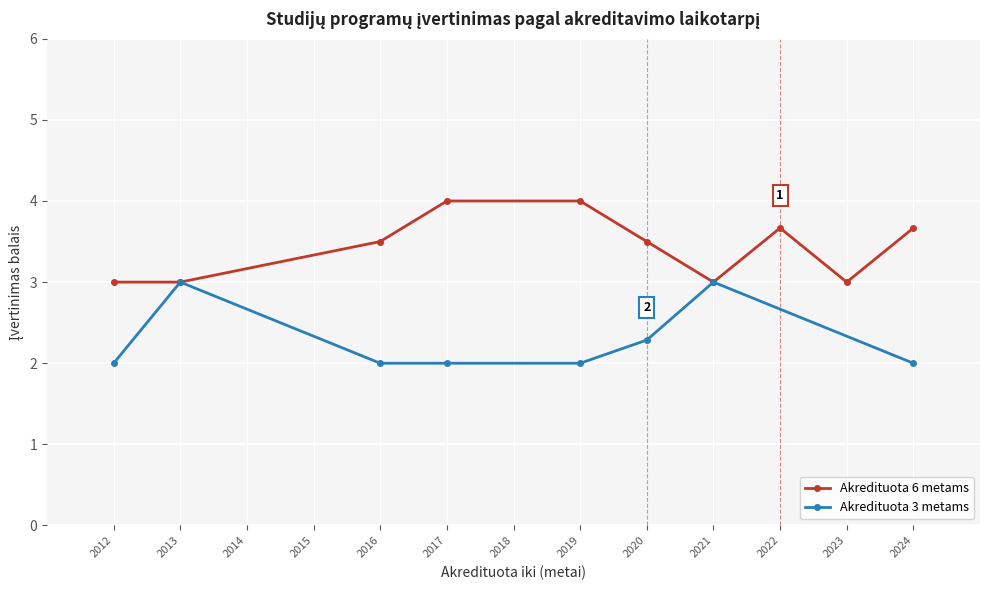

Rank the series at 2017 from highest to lowest value.

Akredituota 6 metams, Akredituota 3 metams